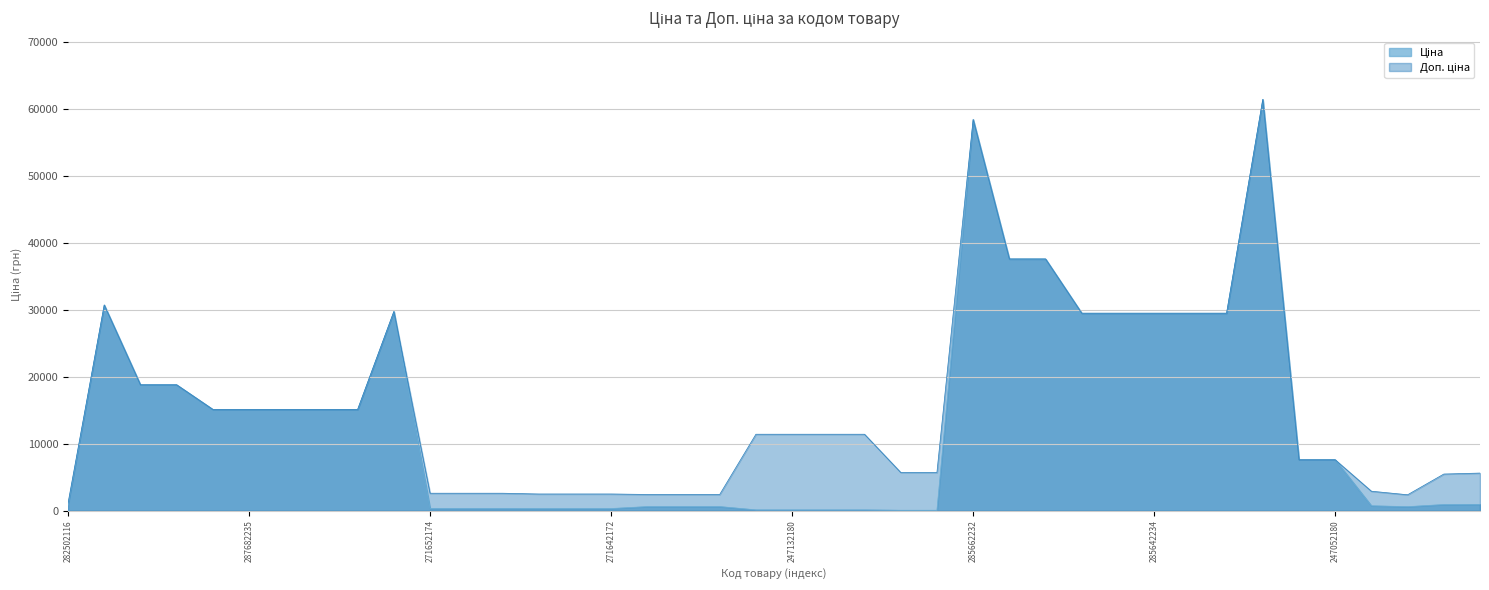

In Ціна, how many points are higher than both neighbors (excluding endpoints)?

4